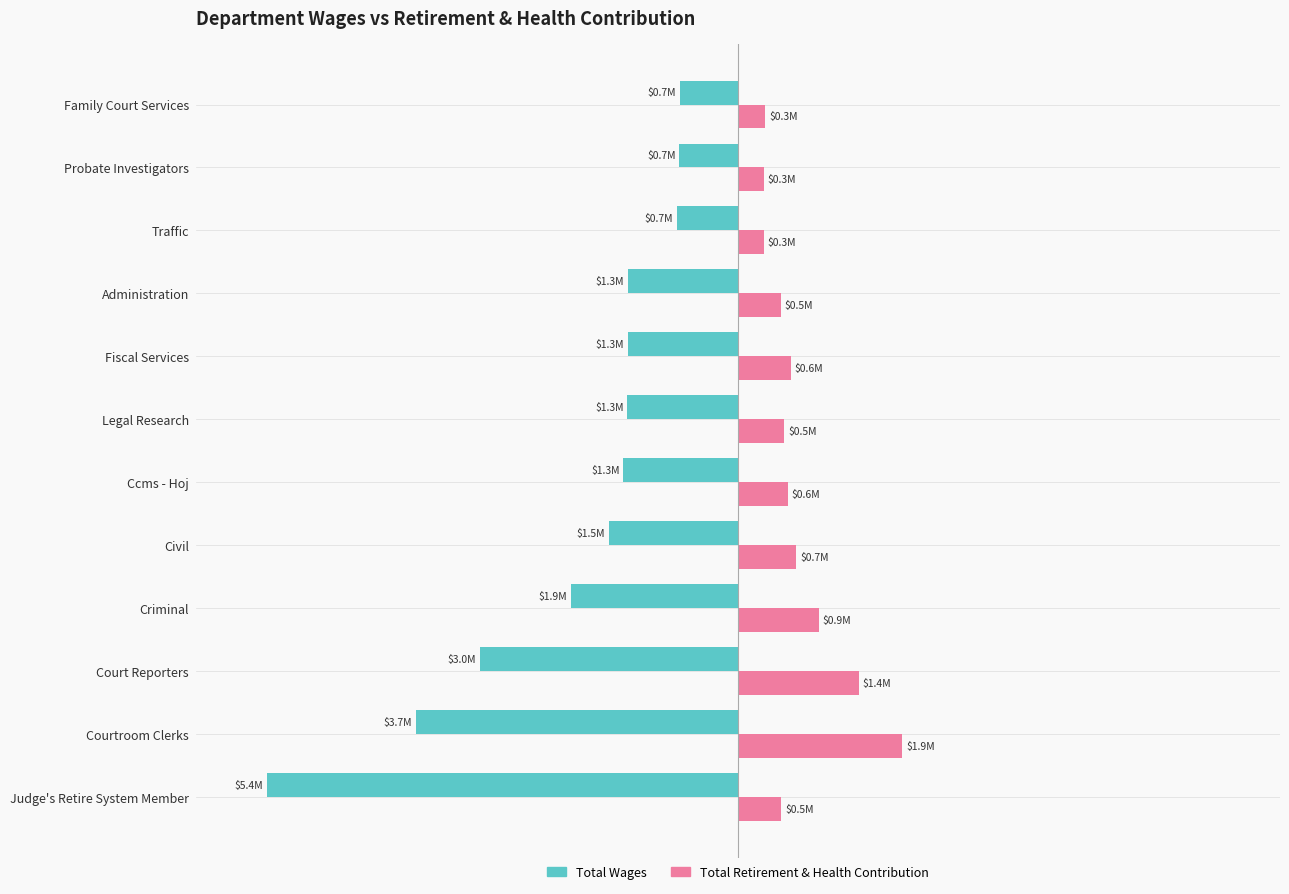

What are all the series names shown in the legend?

Total Wages, Total Retirement & Health Contribution